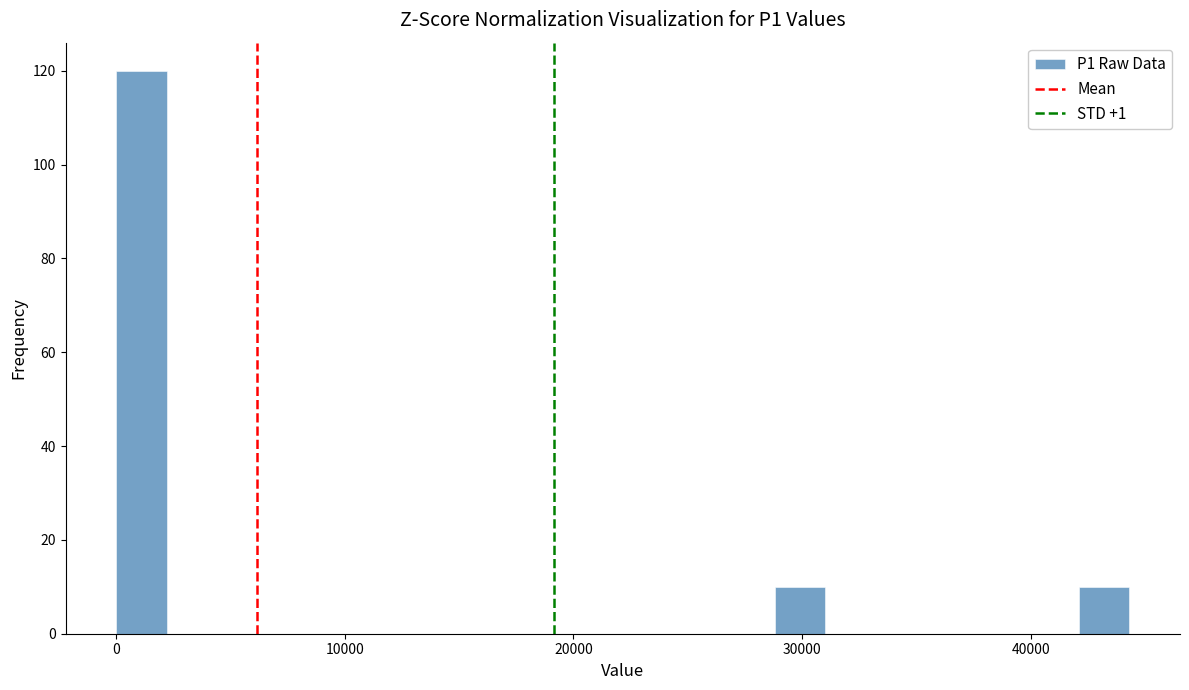

Around what value on the x-axis is the tallest bar? Give the approximate position of its centre, as read against the axis.

1000